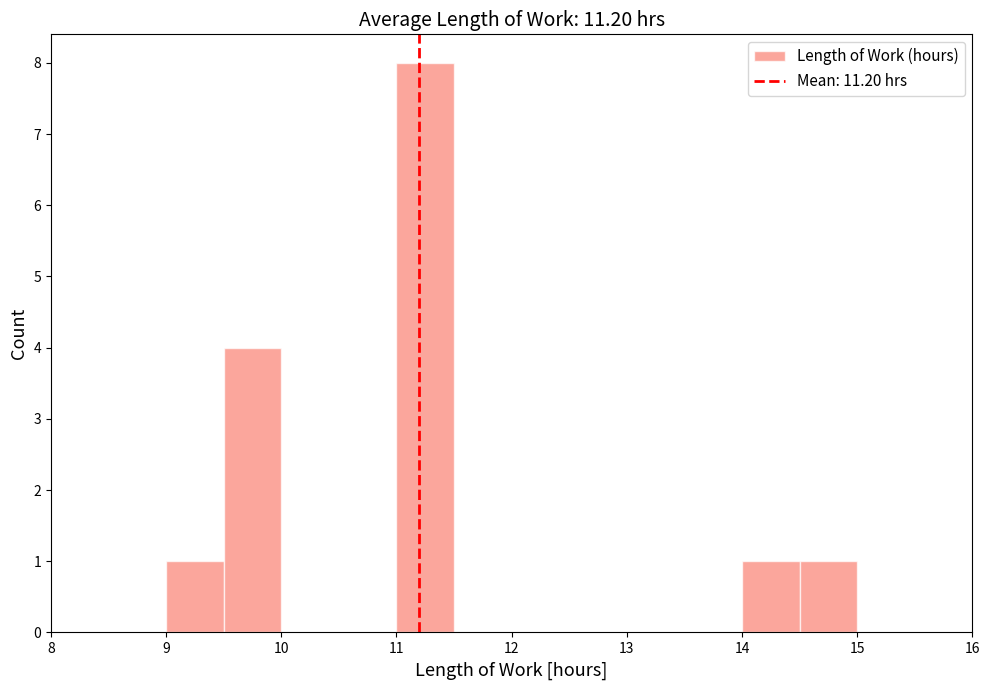

How tall is the bar that spans 9.5 to 10.0 on the x-axis? The values are not printed on the chart, so give them approximately, as read against the axis.

4